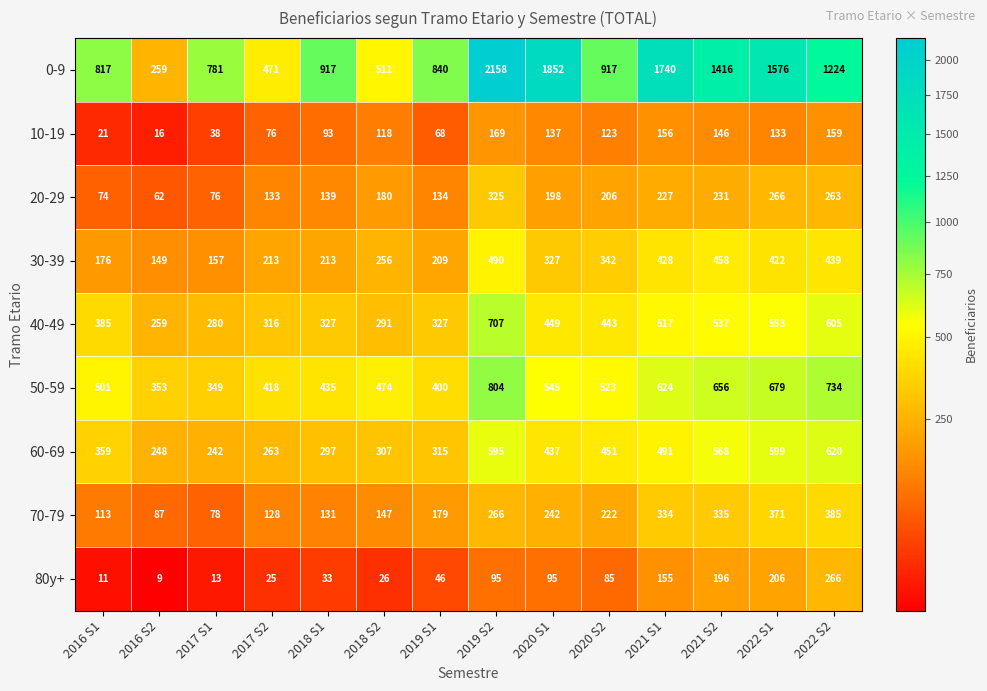

At which label does 50-59 reach its minimum?

2017 S1